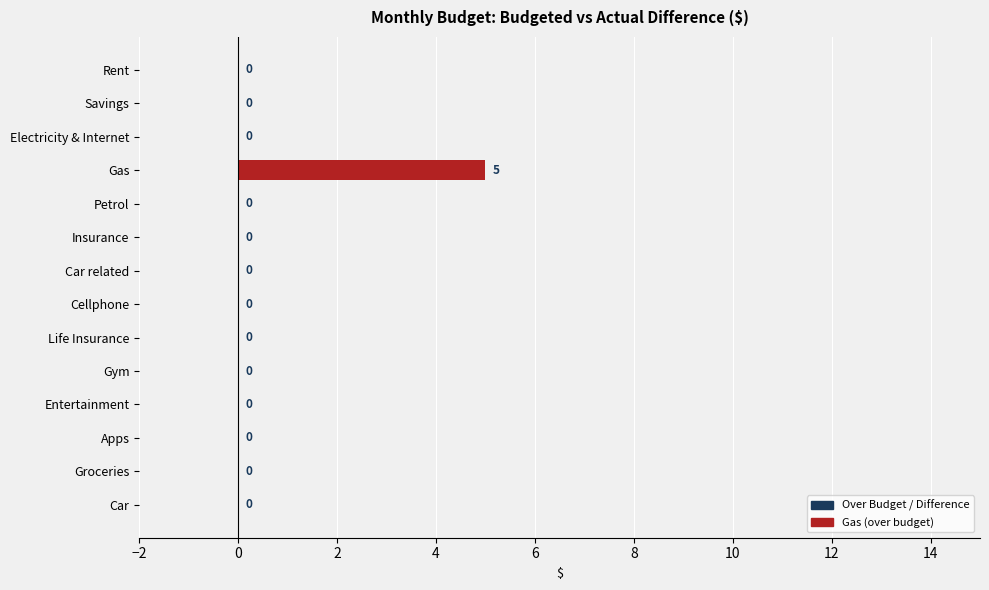

The chart shows a value of -2 at Rent. True or false?

False